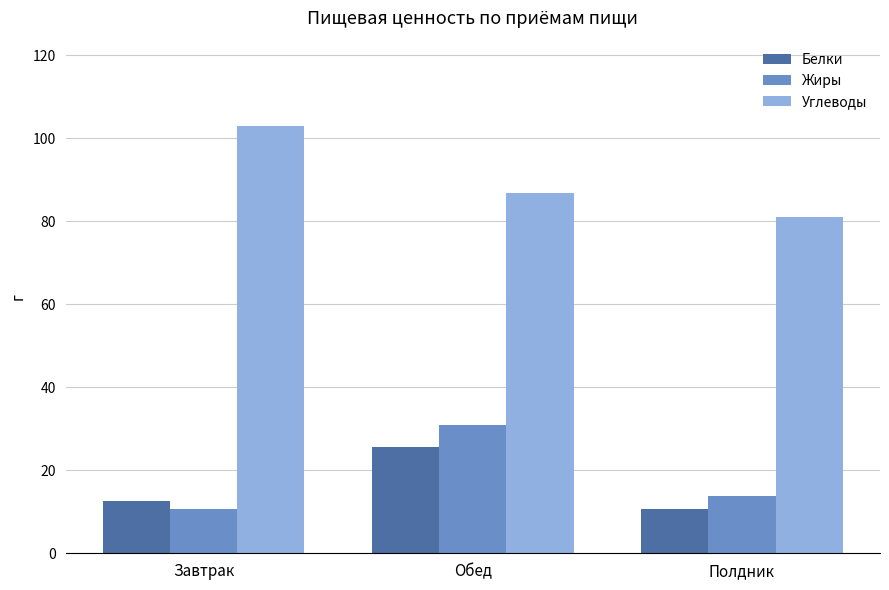

What position from the right is Завтрак?

3